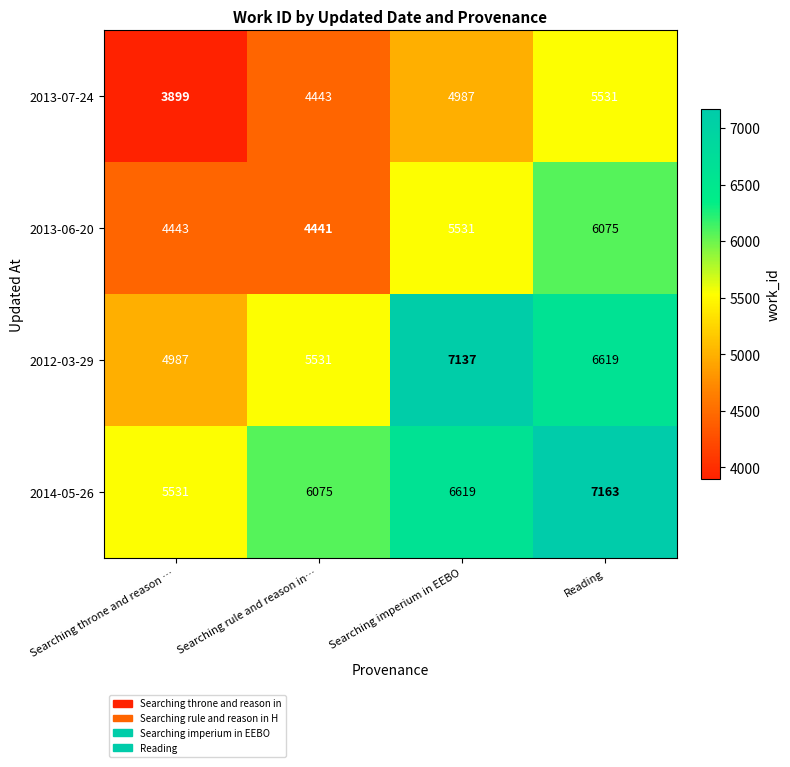

What is the spread (max minus min) of values at Searching throne and reason …?

1632